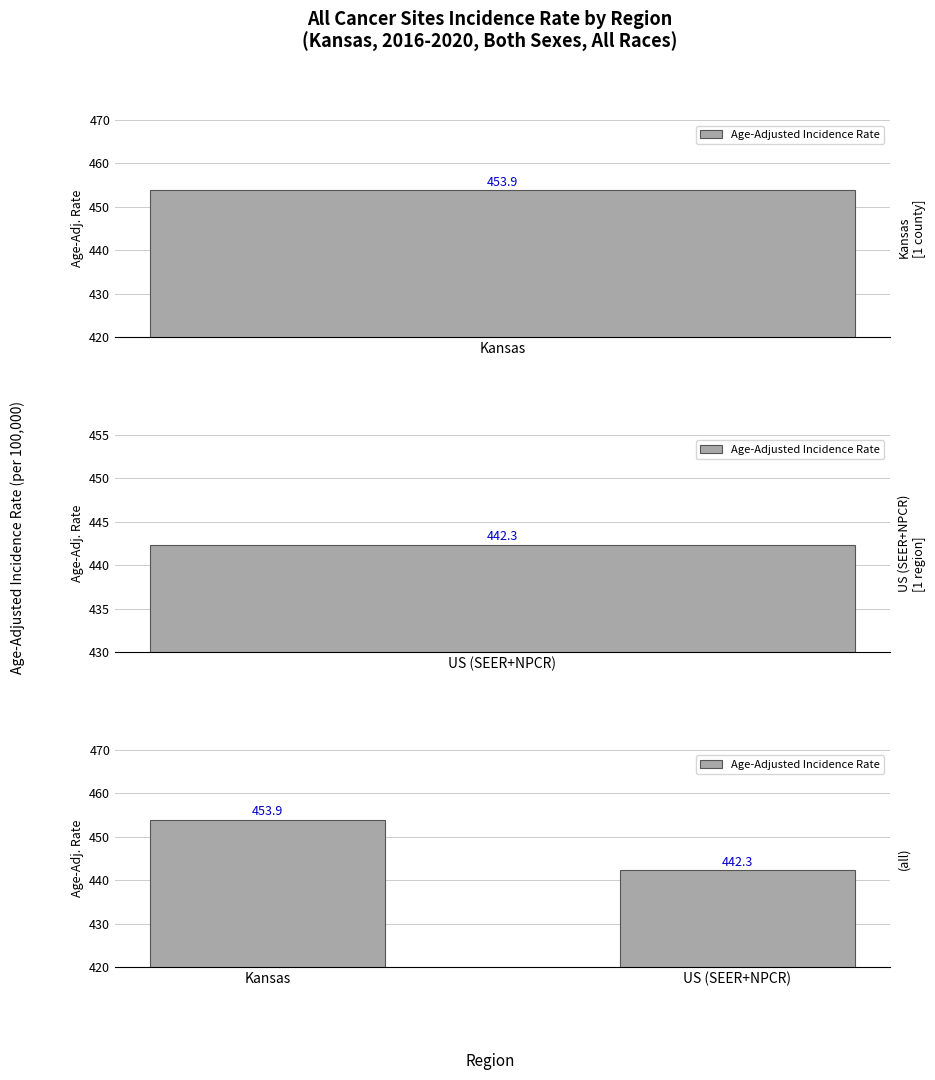

What is the difference between the maximum and minimum values?

11.6